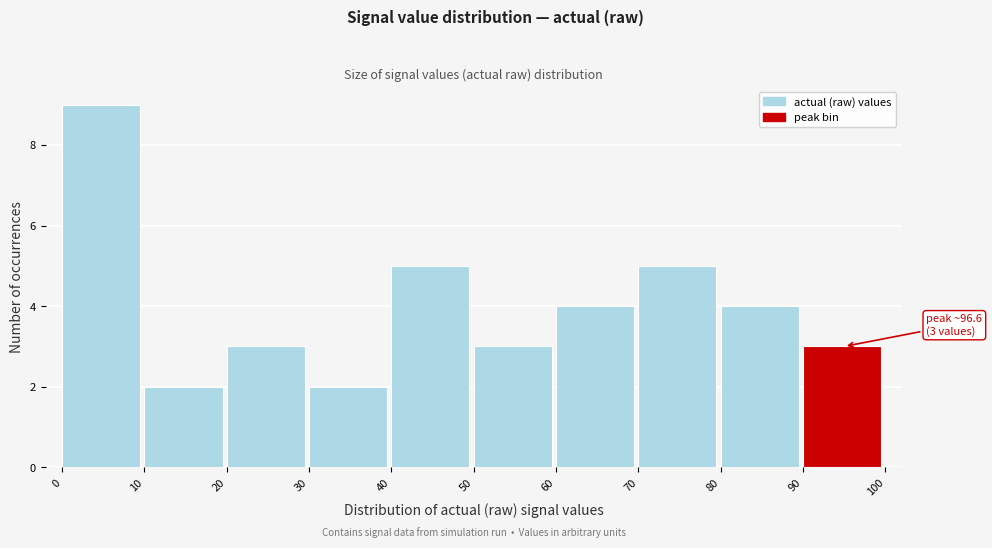

Which range on the x-axis has the tallest bar?

0 to 10